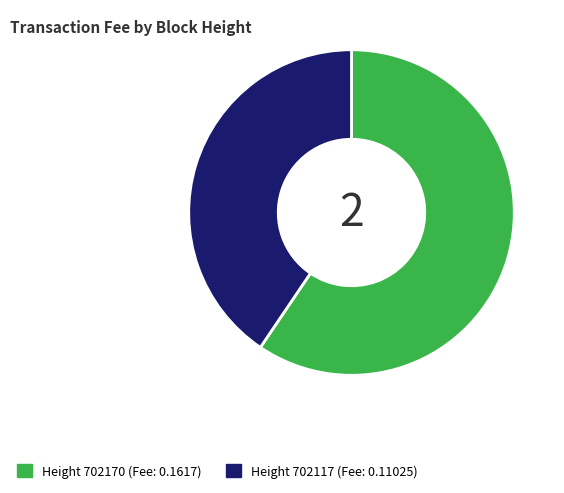

Is there any slice that represents more than half of the pie?

Yes